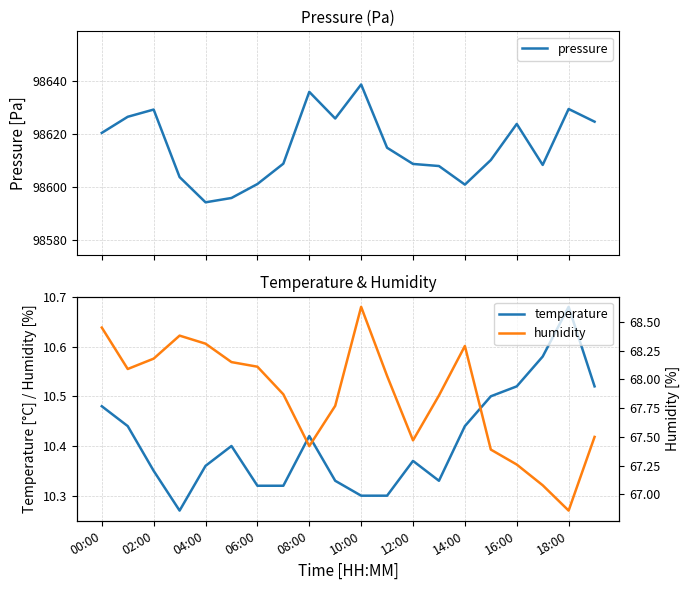

Reading left to right, list all the values displayed in this chart.

pressure: 98620.5	98626.5	98629.2	98603.8	98594.3	98596.0	98601.2	98608.9	98635.9	98625.9	98638.7	98614.9	98608.8	98608.0	98601.0	98610.2	98623.8	98608.4	98629.5	98624.7
temperature: 10.5	10.4	10.3	10.3	10.4	10.4	10.3	10.3	10.4	10.3	10.3	10.3	10.4	10.3	10.4	10.5	10.5	10.6	10.7	10.5
humidity: 68.5	68.1	68.2	68.4	68.3	68.2	68.1	67.9	67.4	67.8	68.6	68.0	67.5	67.9	68.3	67.4	67.3	67.1	66.9	67.5